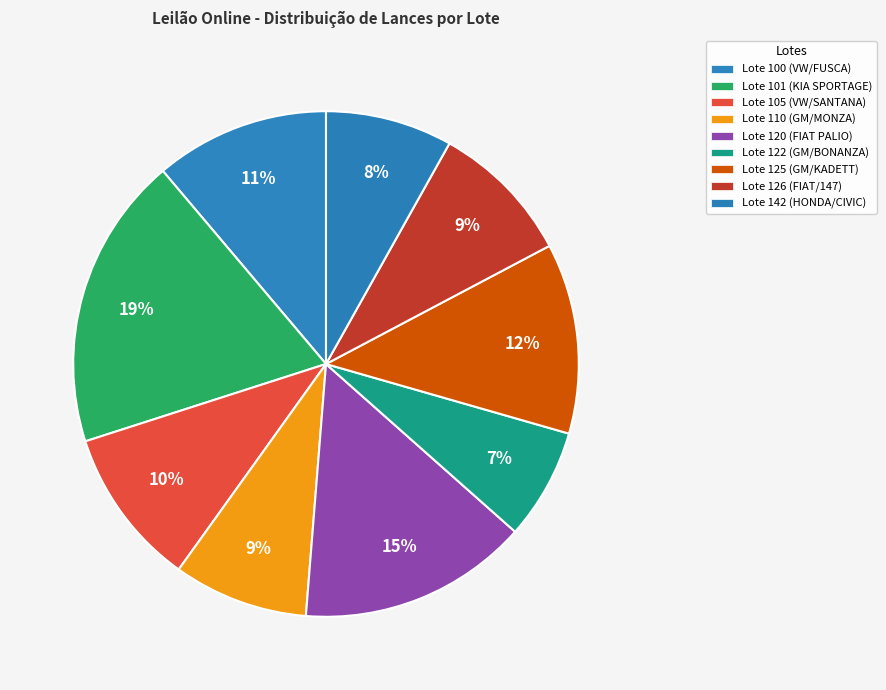

To the nearest percent, what is the average slice percentage?

11%